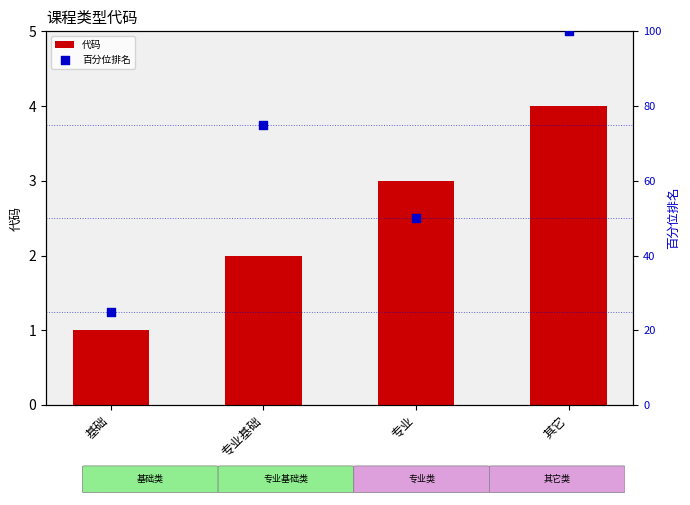

At how many categories does at least one series exceed 76?

1